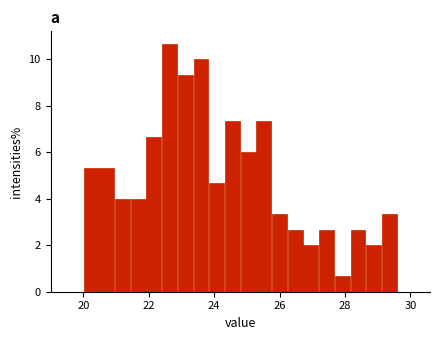

Around what value on the x-axis is the tallest bar? Give the approximate position of its centre, as read against the axis.

22.6